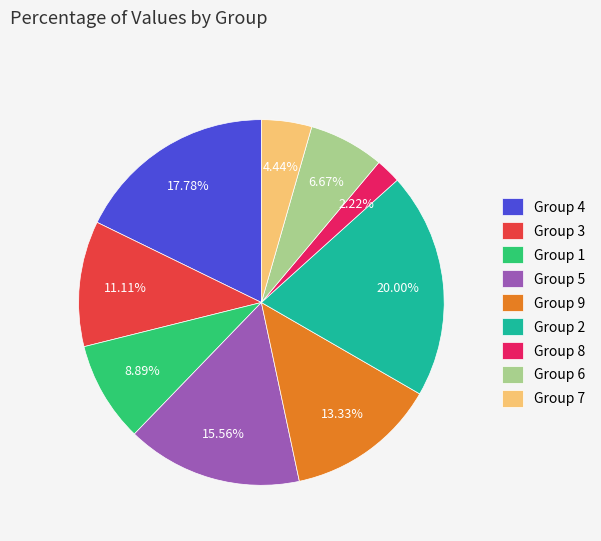

Is there a majority slice in this chart?

No